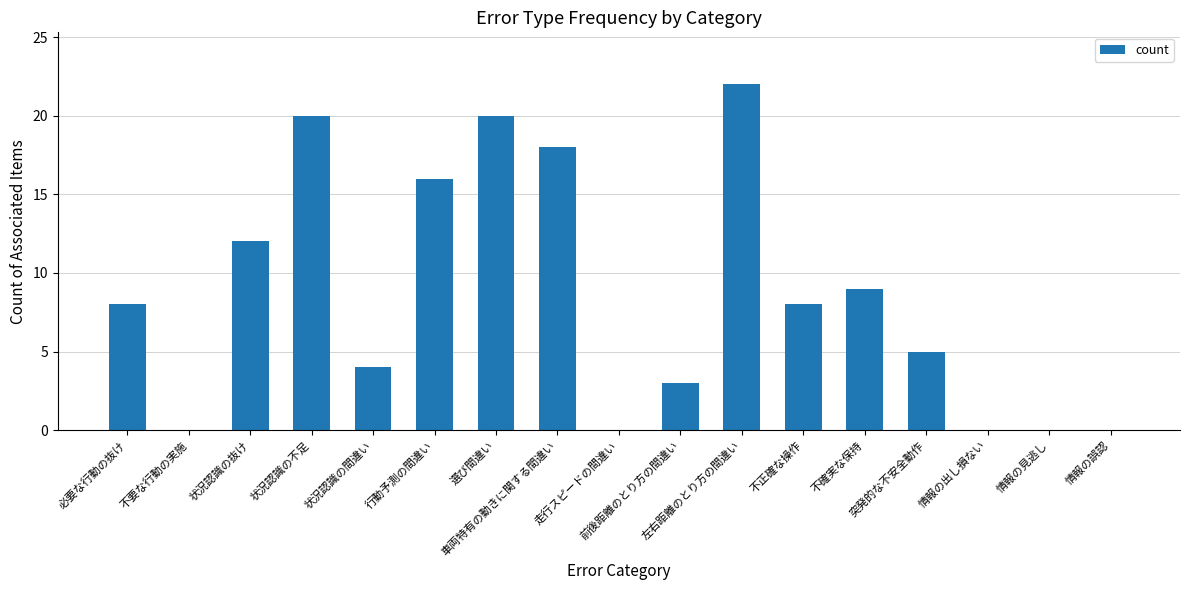

Reading left to right, transcribe all the data shown in this chart.

必要な行動の抜け=8	不要な行動の実施=0	状況認識の抜け=12	状況認識の不足=20	状況認識の間違い=4	行動予測の間違い=16	選び間違い=20	車両特有の動きに関する間違い=18	走行スピードの間違い=0	前後距離のとり方の間違い=3	左右距離のとり方の間違い=22	不正確な操作=8	不確実な保持=9	突発的な不安全動作=5	情報の出し損ない=0	情報の見逃し=0	情報の誤認=0